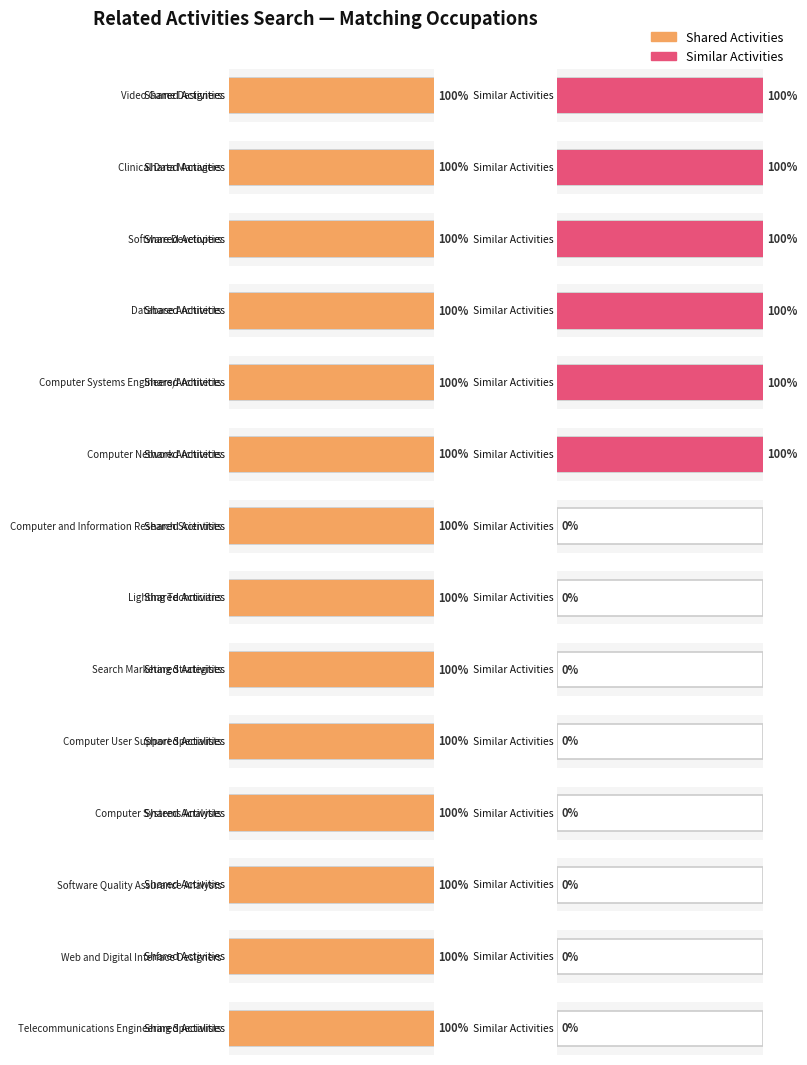

Rank the series by their average value, from highest to lowest.

Shared Activities, Similar Activities